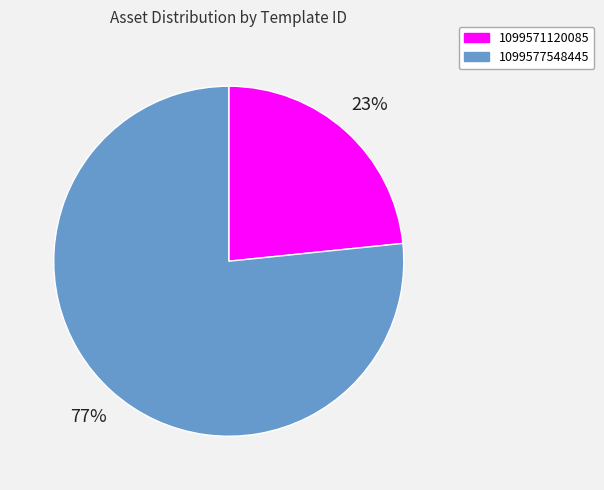

Which category has the smallest portion of the pie?

1099571120085